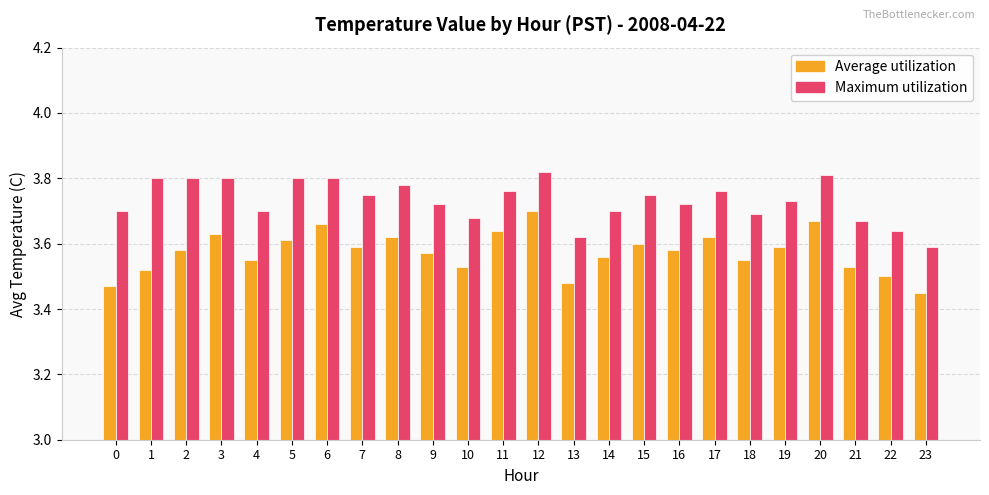

Rank the series at 17 from lowest to highest value.

Average utilization, Maximum utilization